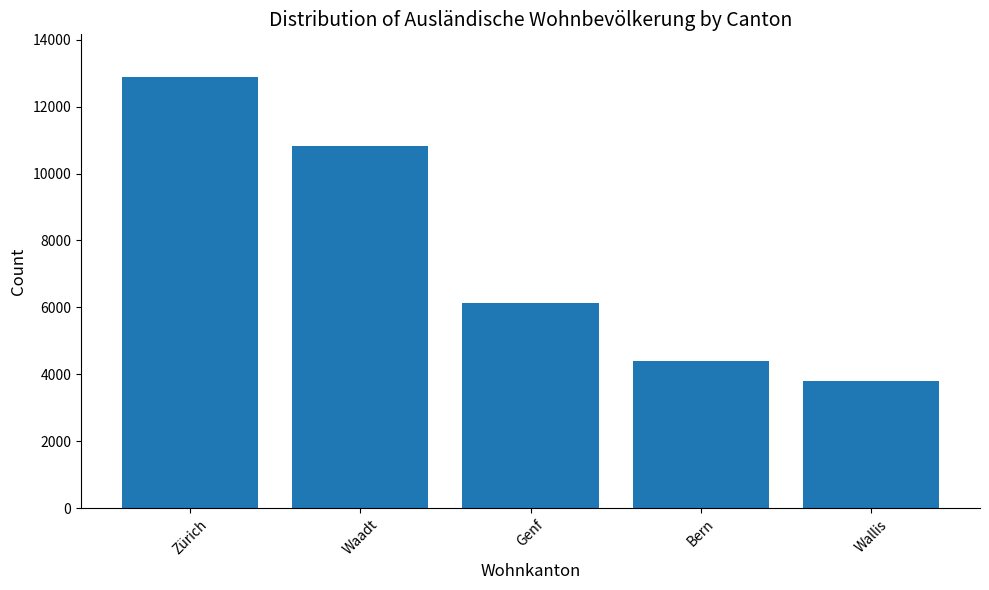

What is the change in value from Genf to Wallis?

-2328